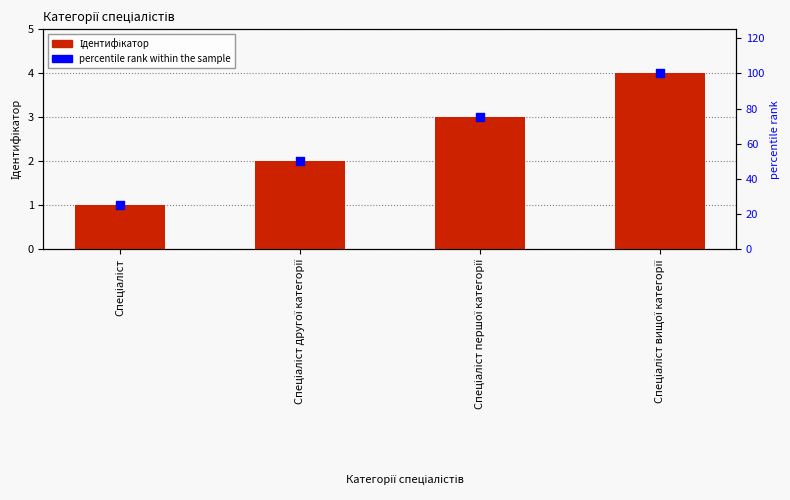

Is the value of percentile rank within the sample at Спеціаліст першої категорії greater than the value of Ідентифікатор at Спеціаліст вищої категорії?

Yes